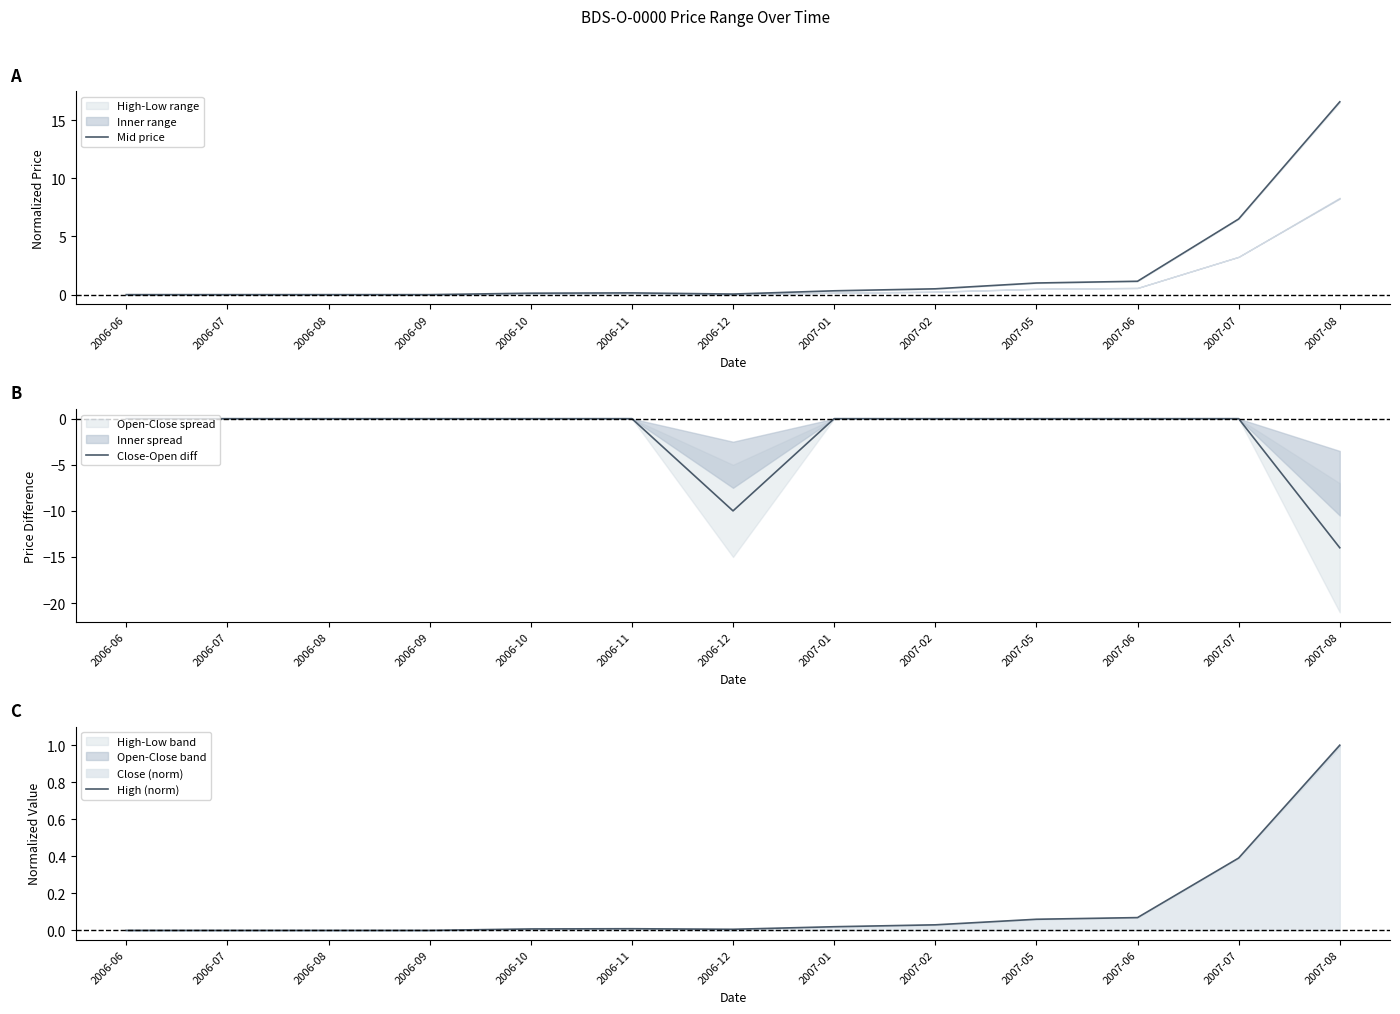

Is it true that Mid price equals -5.3 at 2006-06?

False